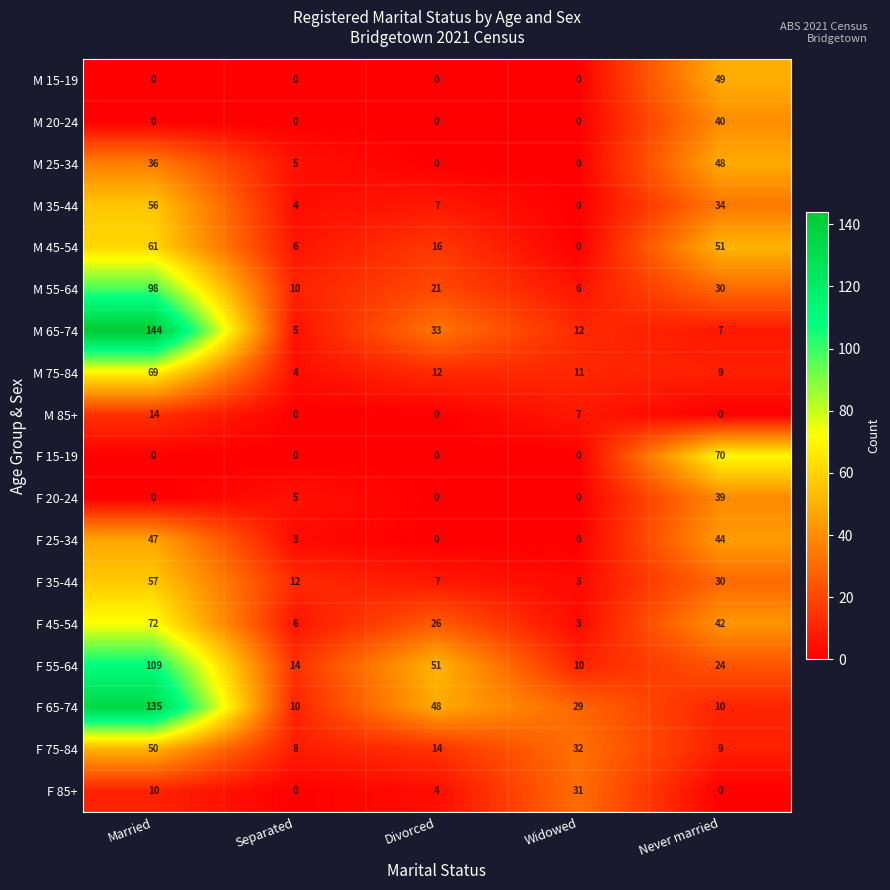

Which series has the largest range (max minus min)?

M 65-74